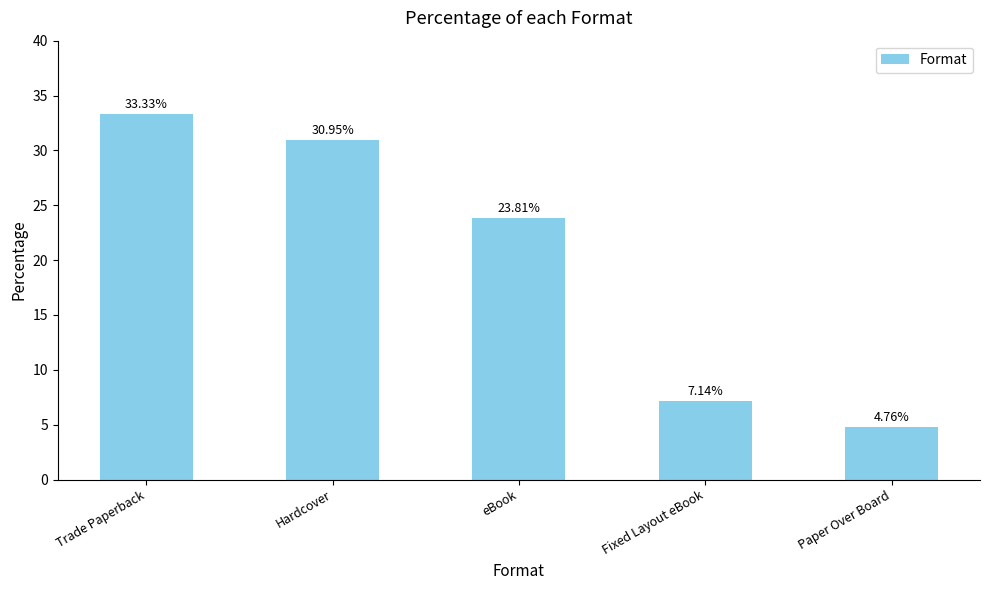

Where is the data nearest to the value 19?

eBook